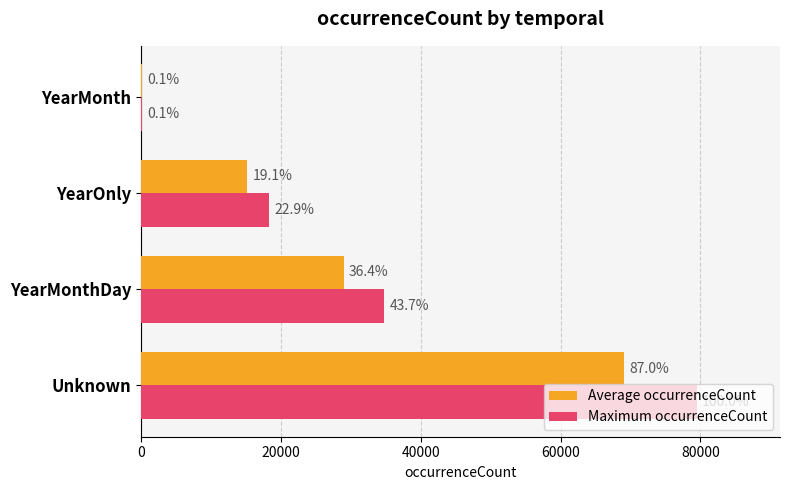

What is the value of the Maximum occurrenceCount bar at the 2nd from the left?

34744.8